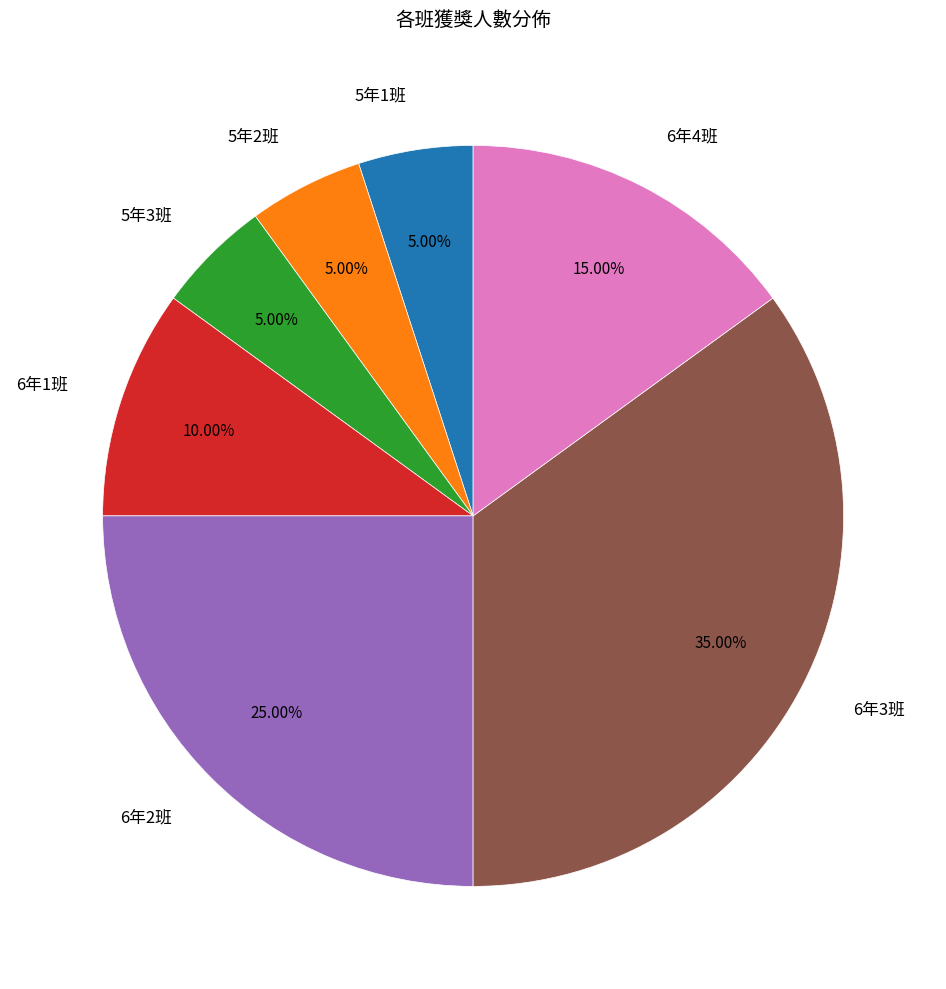

Approximately how many times larger is the value at 6年4班 compared to 5年2班?

3.0